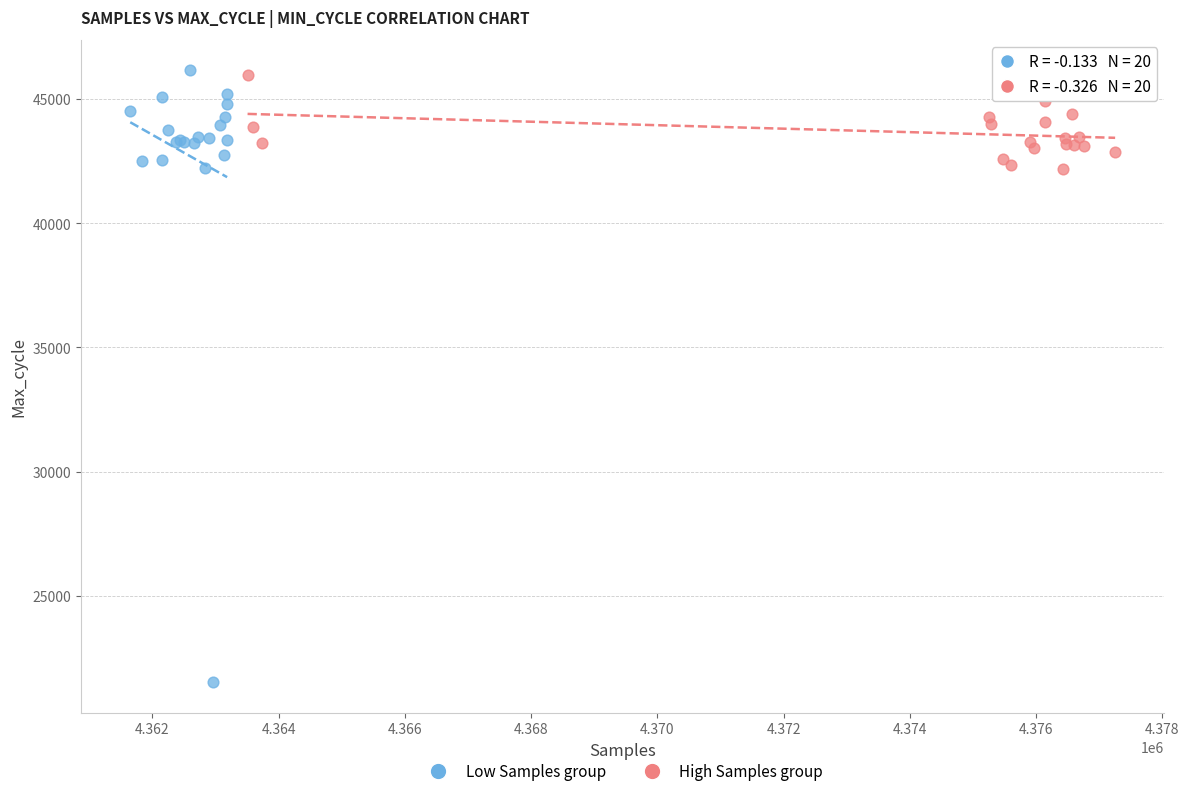

Which series has the widest spread of Y values?

Low Samples group